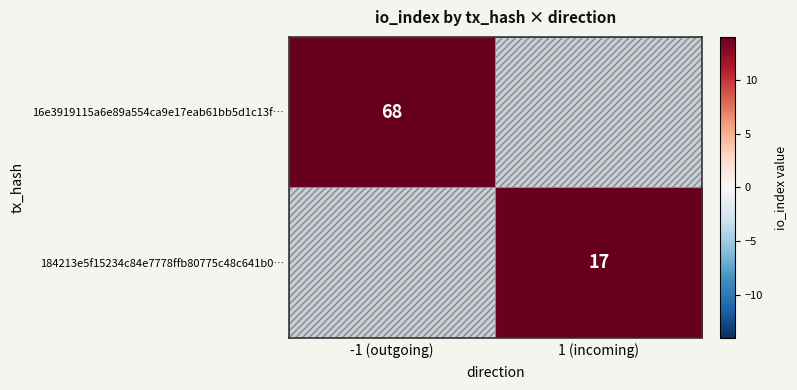

What is the maximum value shown in the chart?

68.0